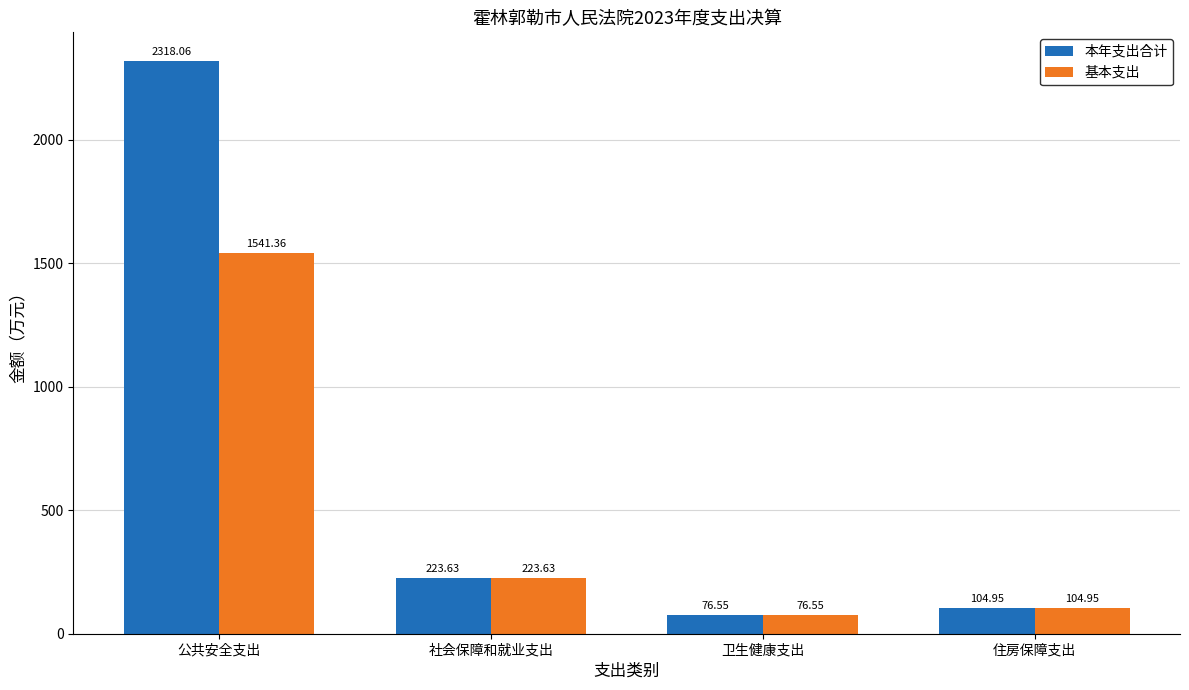

How many bars are there in total?

8